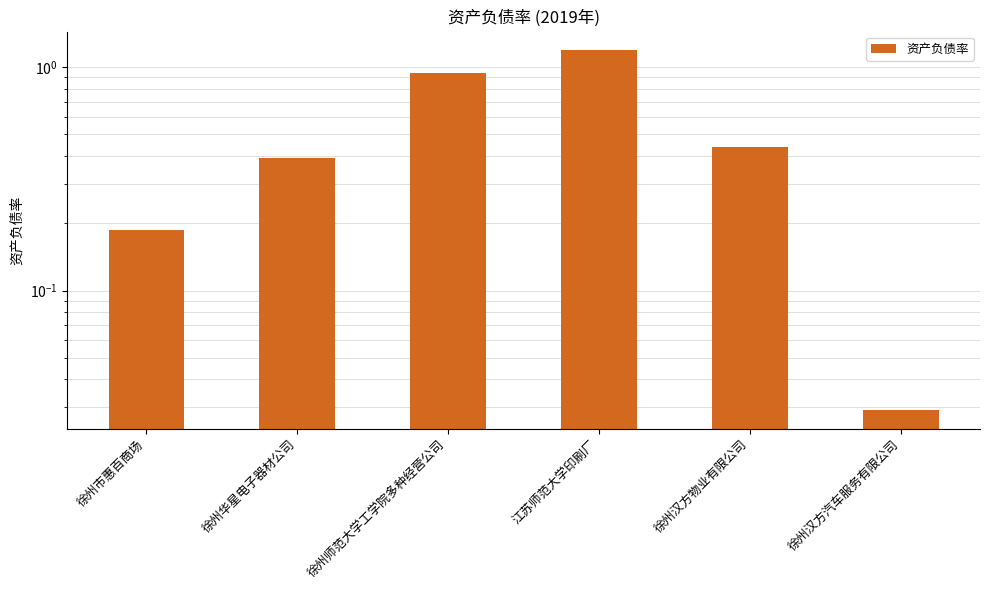

What is the change in value from 徐州汉方物业有限公司 to 徐州汉方汽车服务有限公司?

-0.4